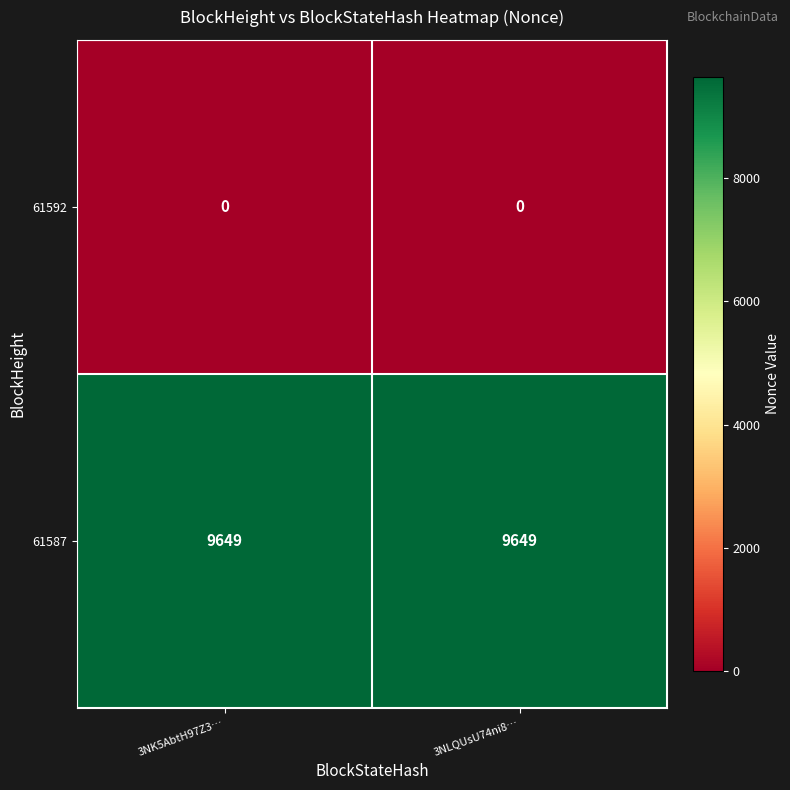

Is it true that 61587 equals 6268 at 3NK5AbtH97Z3…?

False